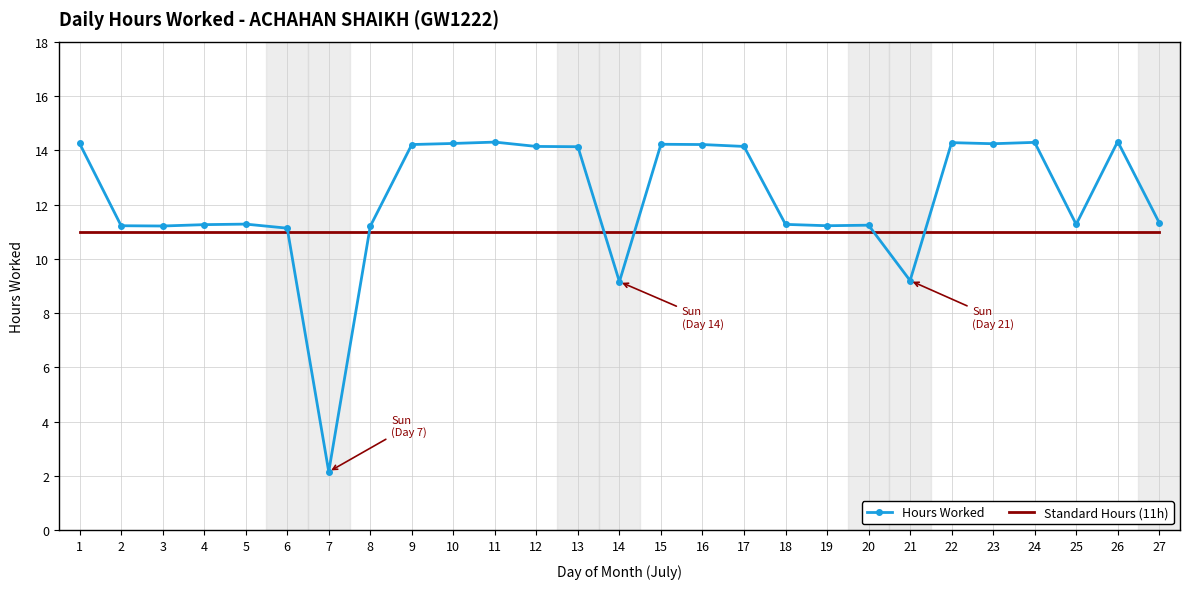

What is the maximum value shown in the chart?

14.3